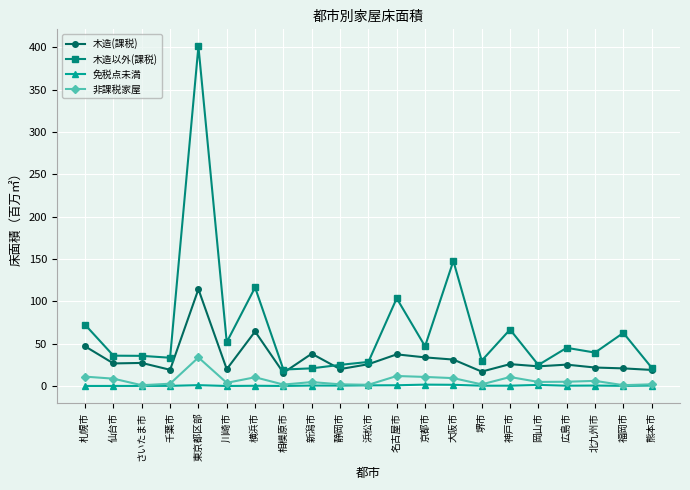

True or false: 免税点未満 and 木造(課税) cross at least once.

False